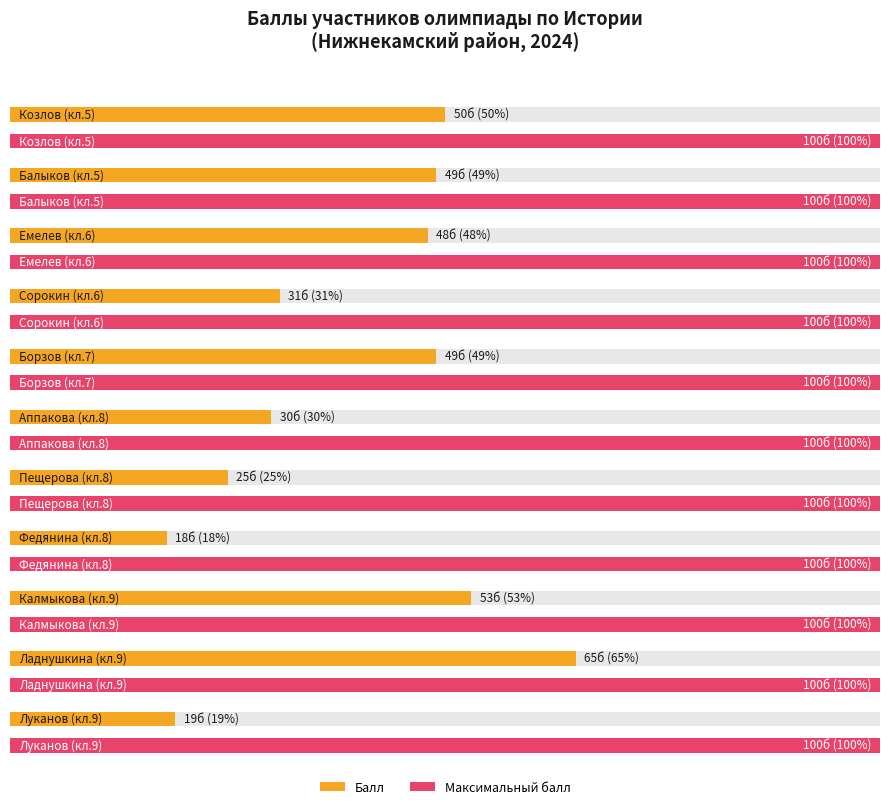

Is it true that Балл equals 49 at 5?

True